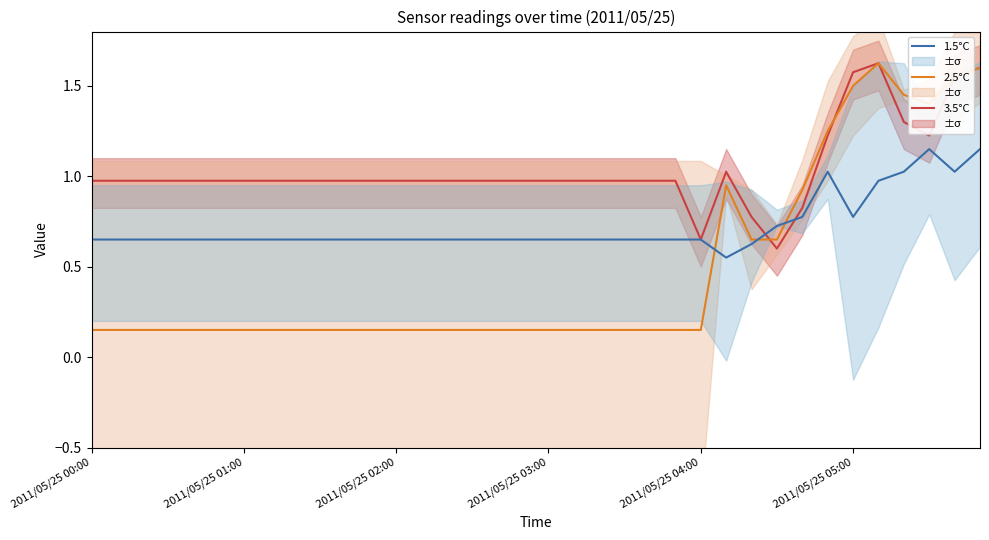

How many interior local peaks does the 3.5°C series have?

2